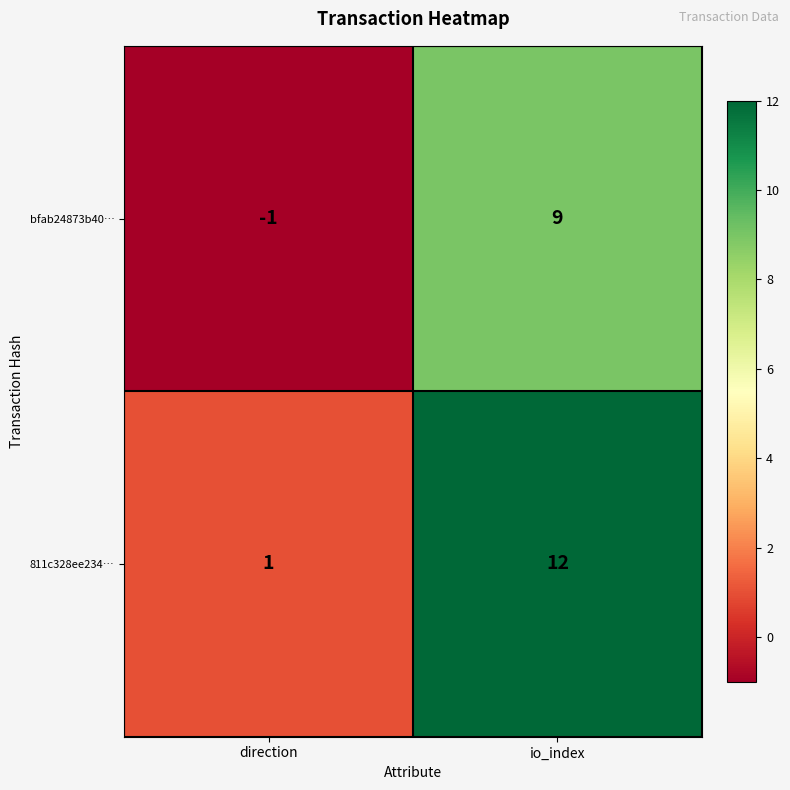

Rank the series at direction from lowest to highest value.

bfab24873b40…, 811c328ee234…